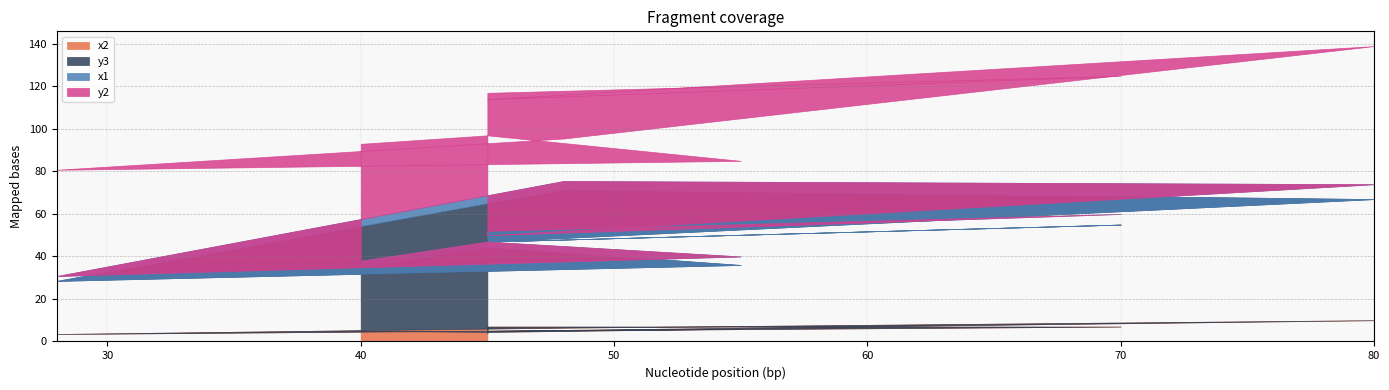

True or false: y2 and x2 intersect in this chart.

False